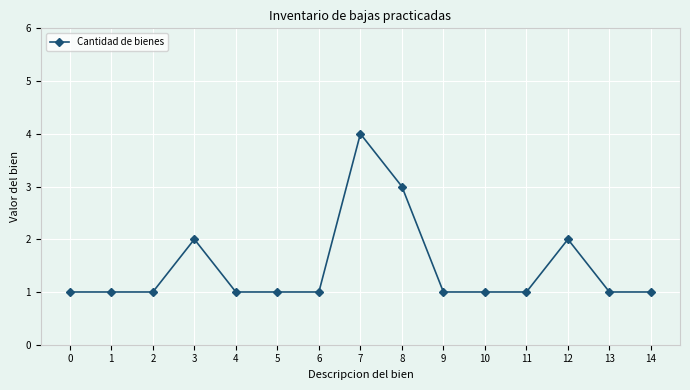

Which category has the highest value across all series?

7